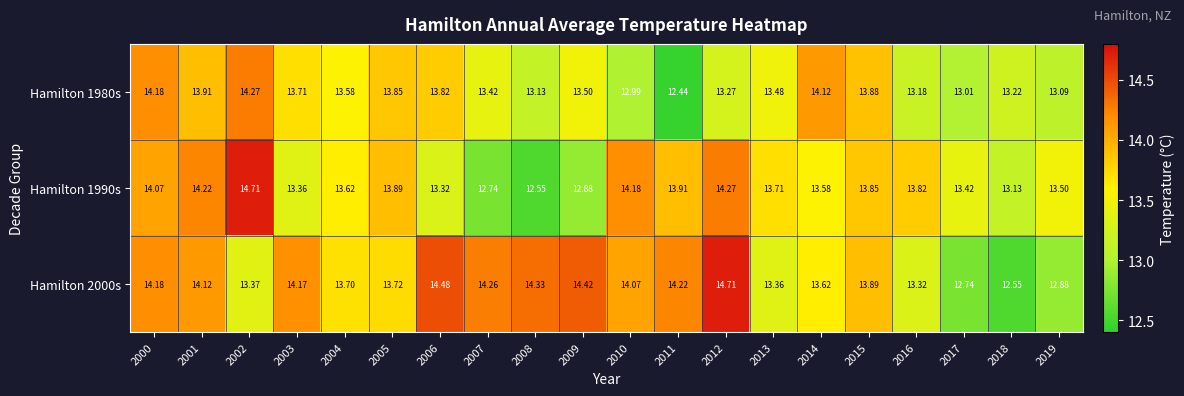

How many values in the Hamilton 1980s series exceed 13?

18